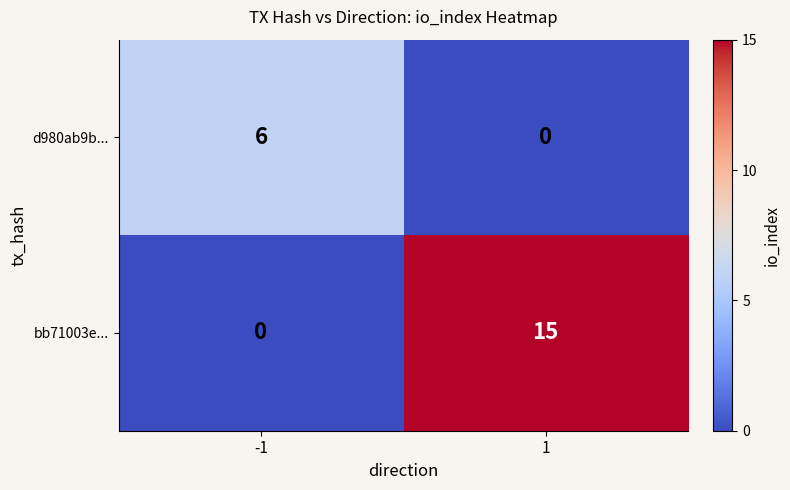

At which category is the sum across all series the highest?

1